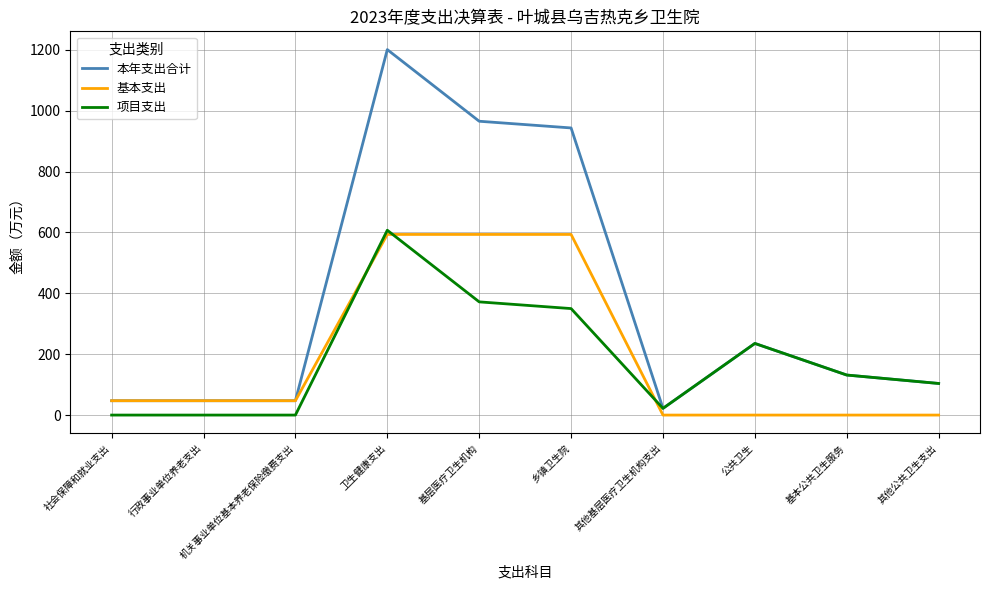

Which series has the largest range (max minus min)?

本年支出合计